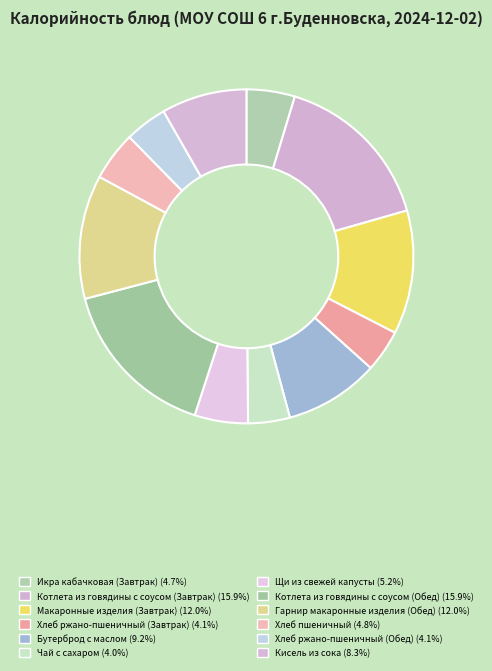

To the nearest percent, what is the average slice percentage?

8%